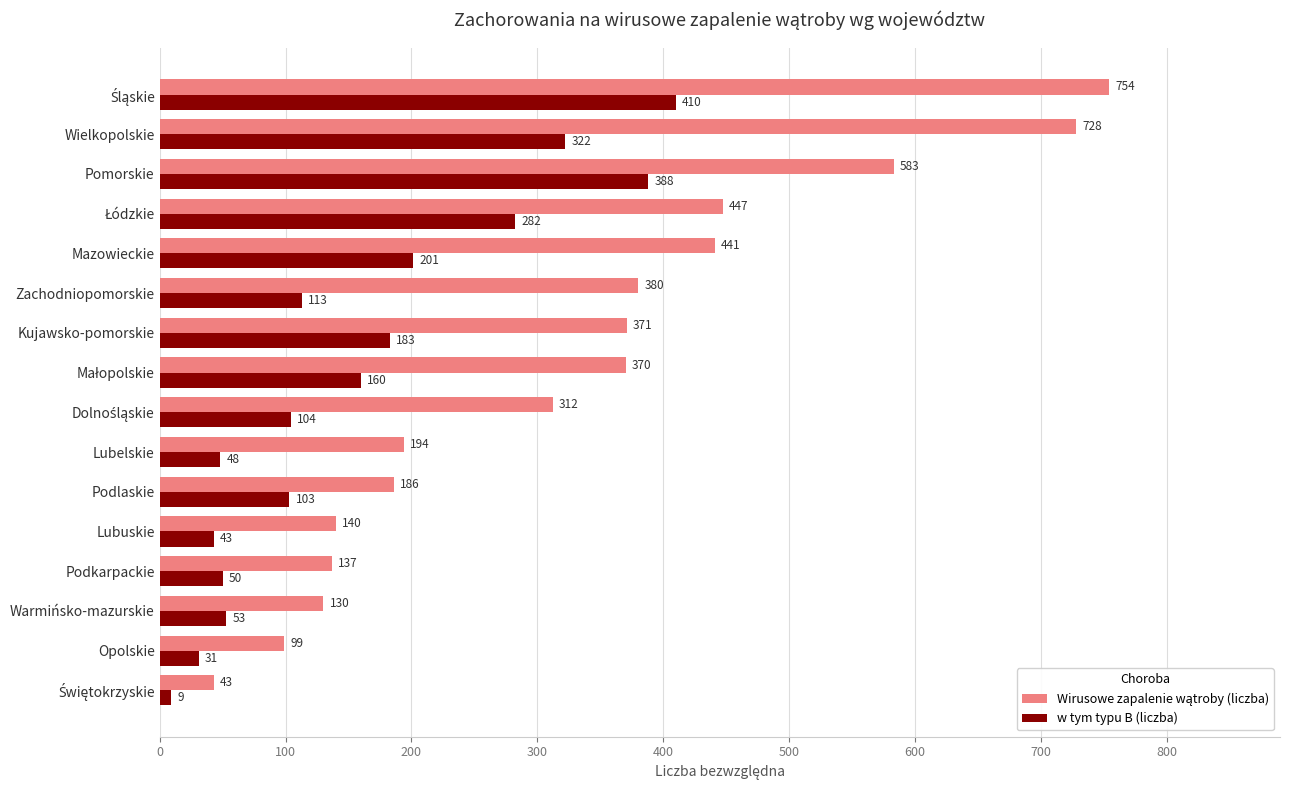

At how many categories does at least one series exceed 222?

9